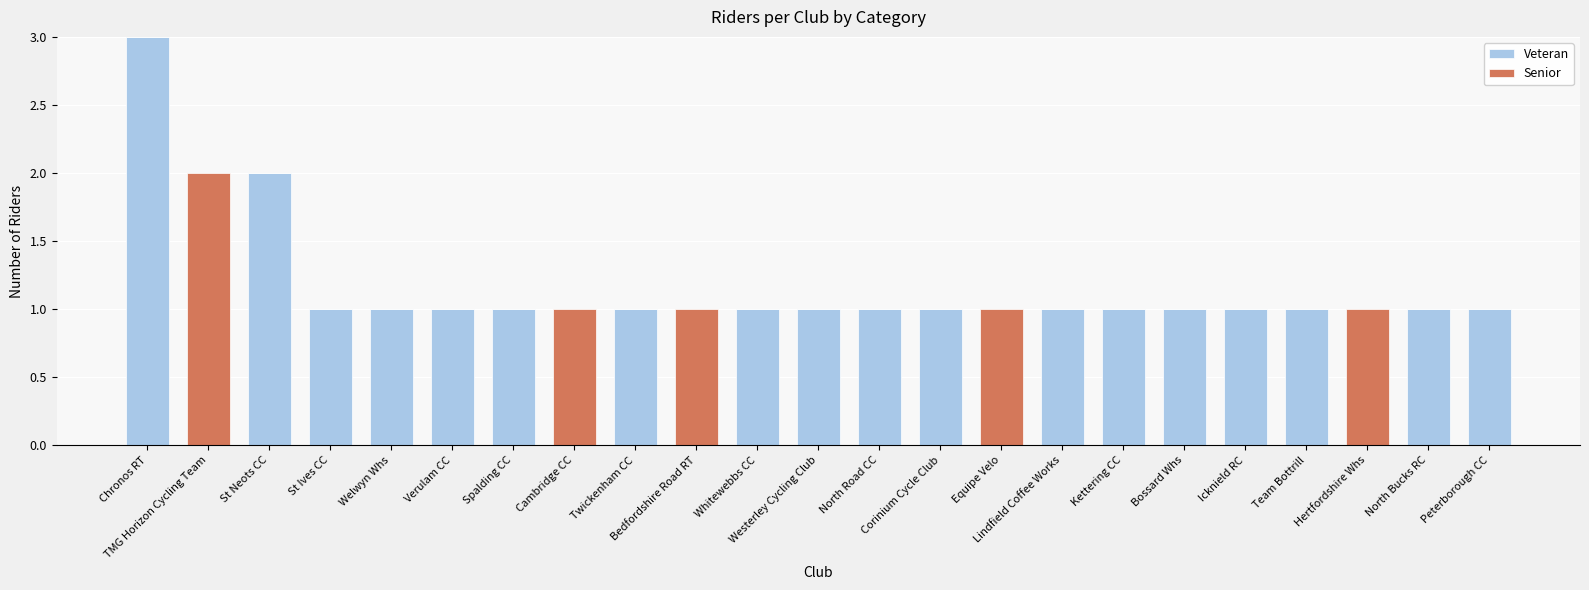

What is the sum of all Veteran values?

21